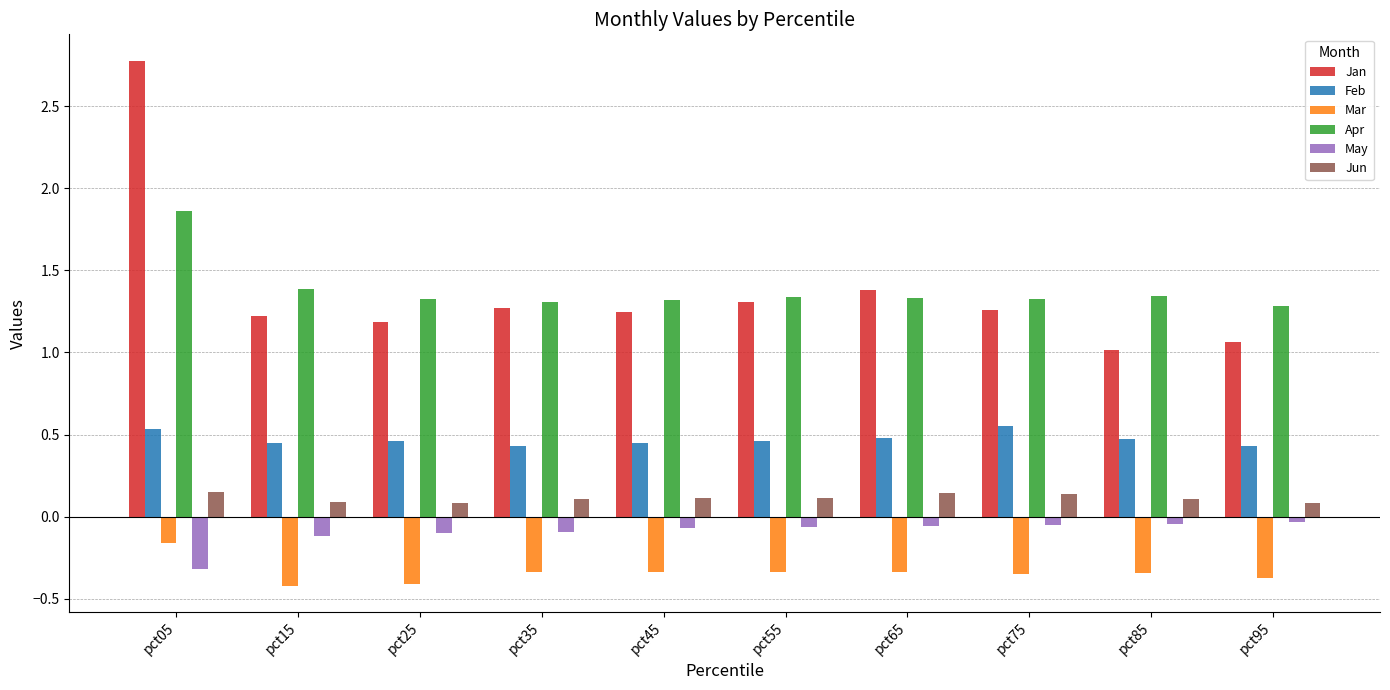

At which label is Mar closest to 0?

pct05